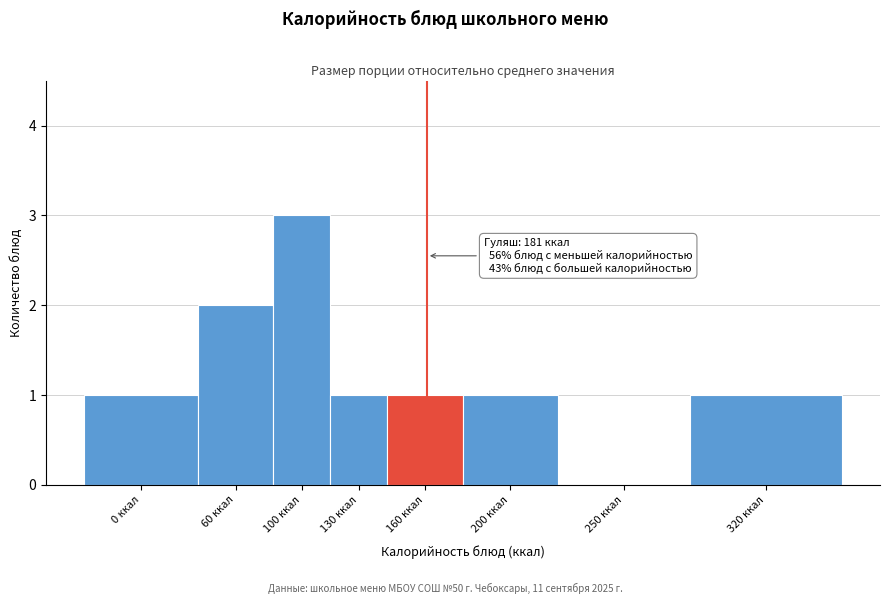

Reading left to right, transcribe all the data shown in this chart.

0 ккал=1	60 ккал=2	100 ккал=3	130 ккал=1	160 ккал=1	200 ккал=1	250 ккал=0	320 ккал=1